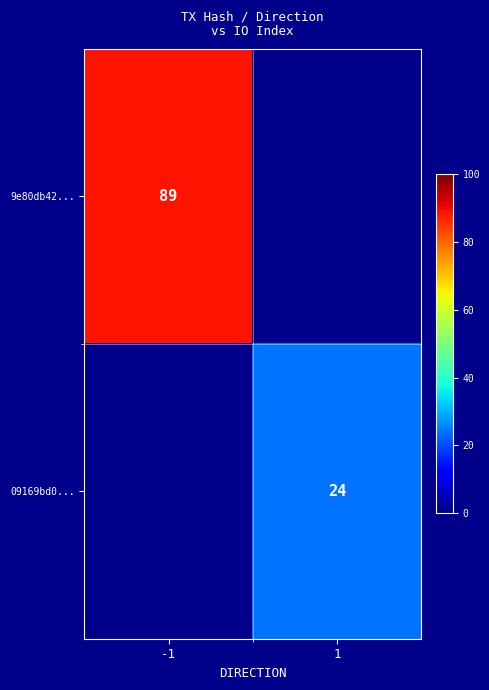

The value of 9e80db42... at -1 is 128.8. True or false?

False